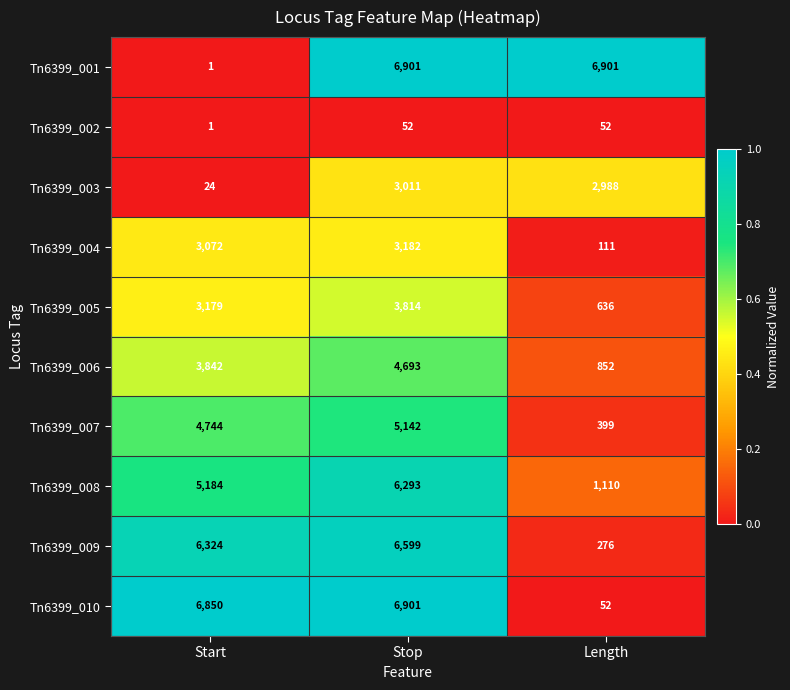

What is the sum of all Tn6399_003 values?

6023